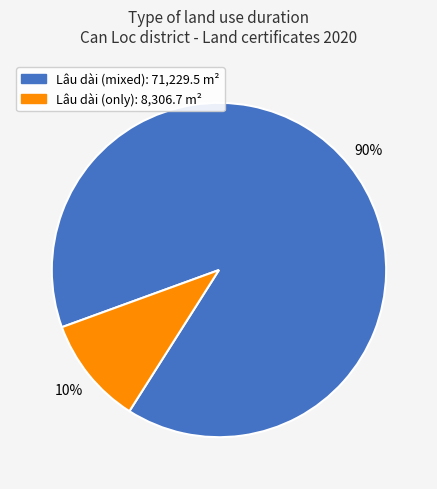

To the nearest percent, what is the average slice percentage?

50%